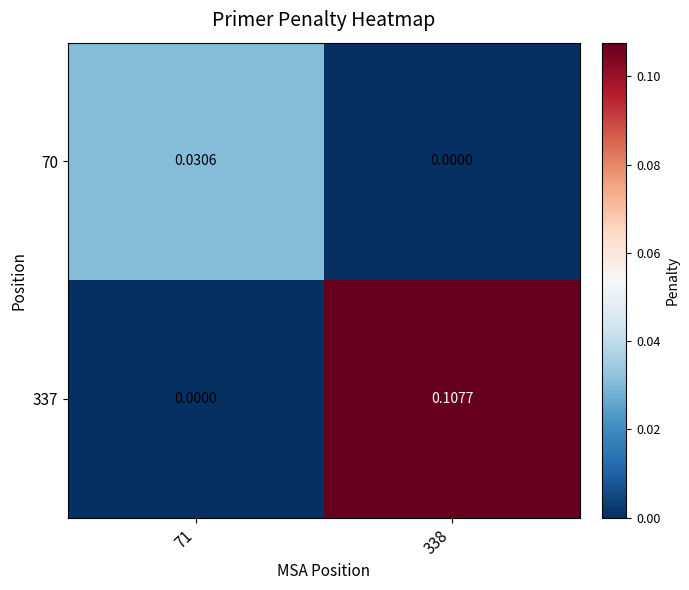

List the series in order of their peak value, highest first.

337, 70